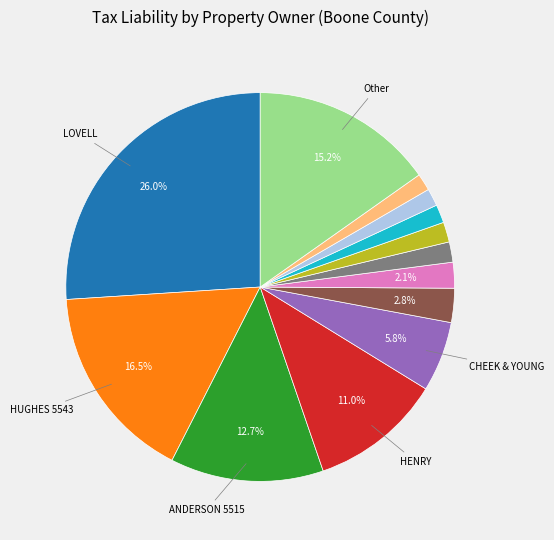

Is there a majority slice in this chart?

No